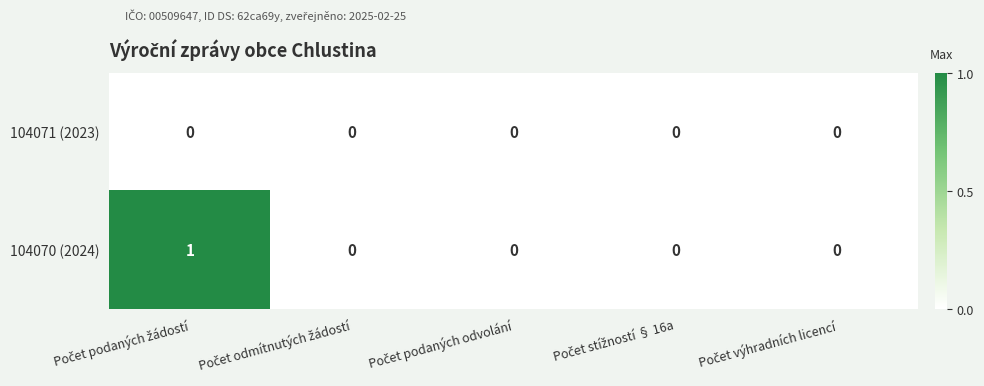

Which series has the widest spread of values?

104070 (2024)